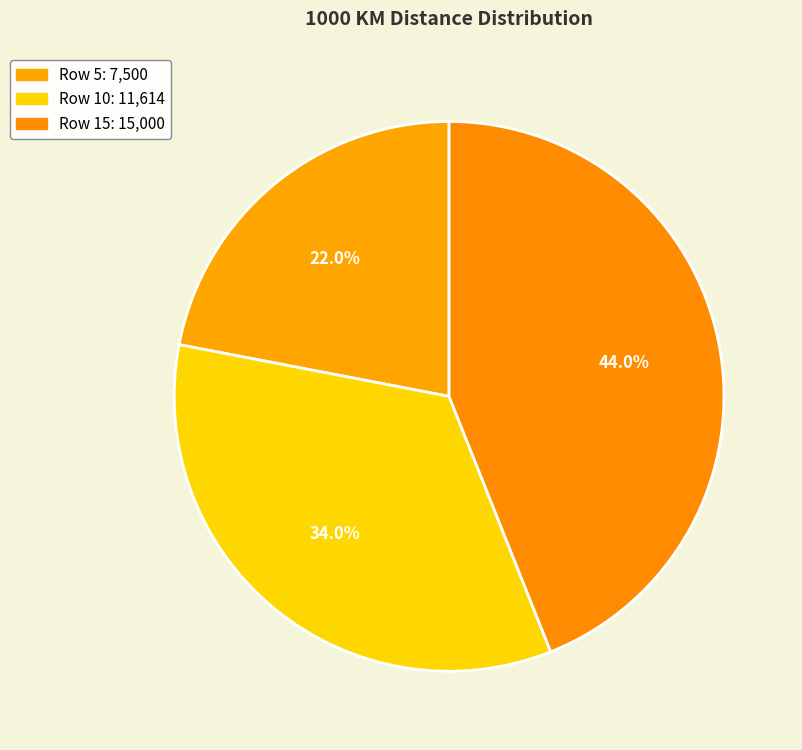

How many segments does this pie chart have?

3